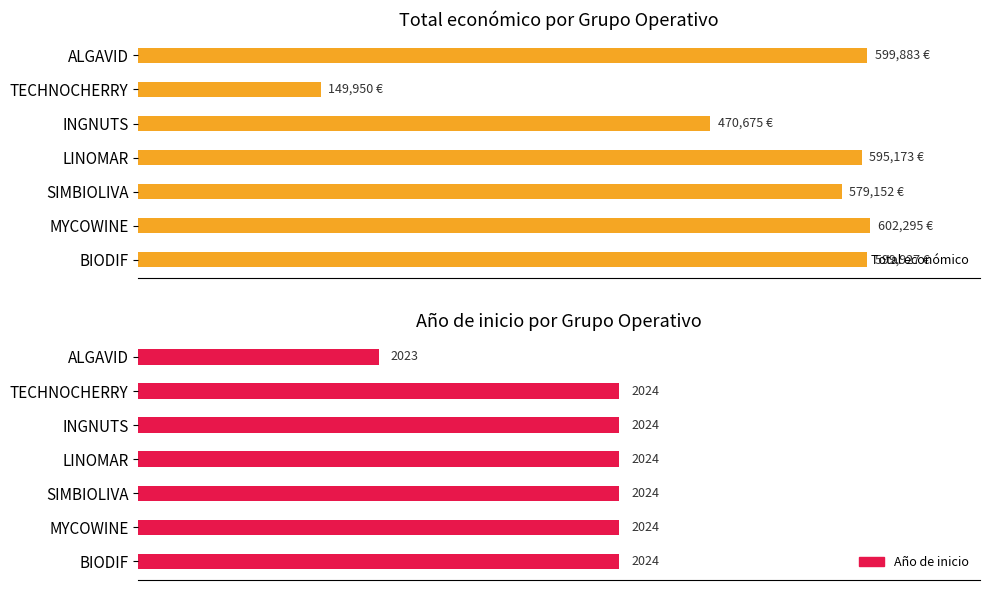

How many data points in Total económico are less than 595173?

3